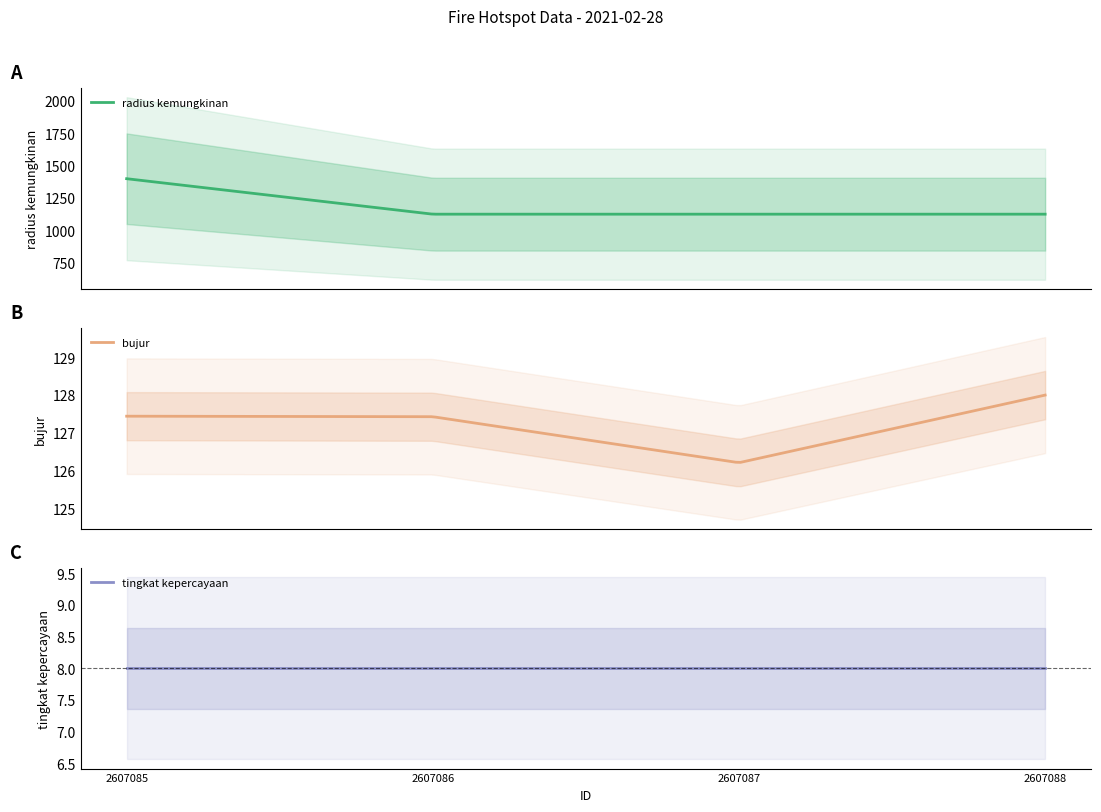

Reading left to right, extract all data points from this chart.

radius kemungkinan: 1399.0	1125.0	1125.0	1125.0
bujur: 127.4	127.4	126.2	128.0
tingkat kepercayaan: 8.0	8.0	8.0	8.0